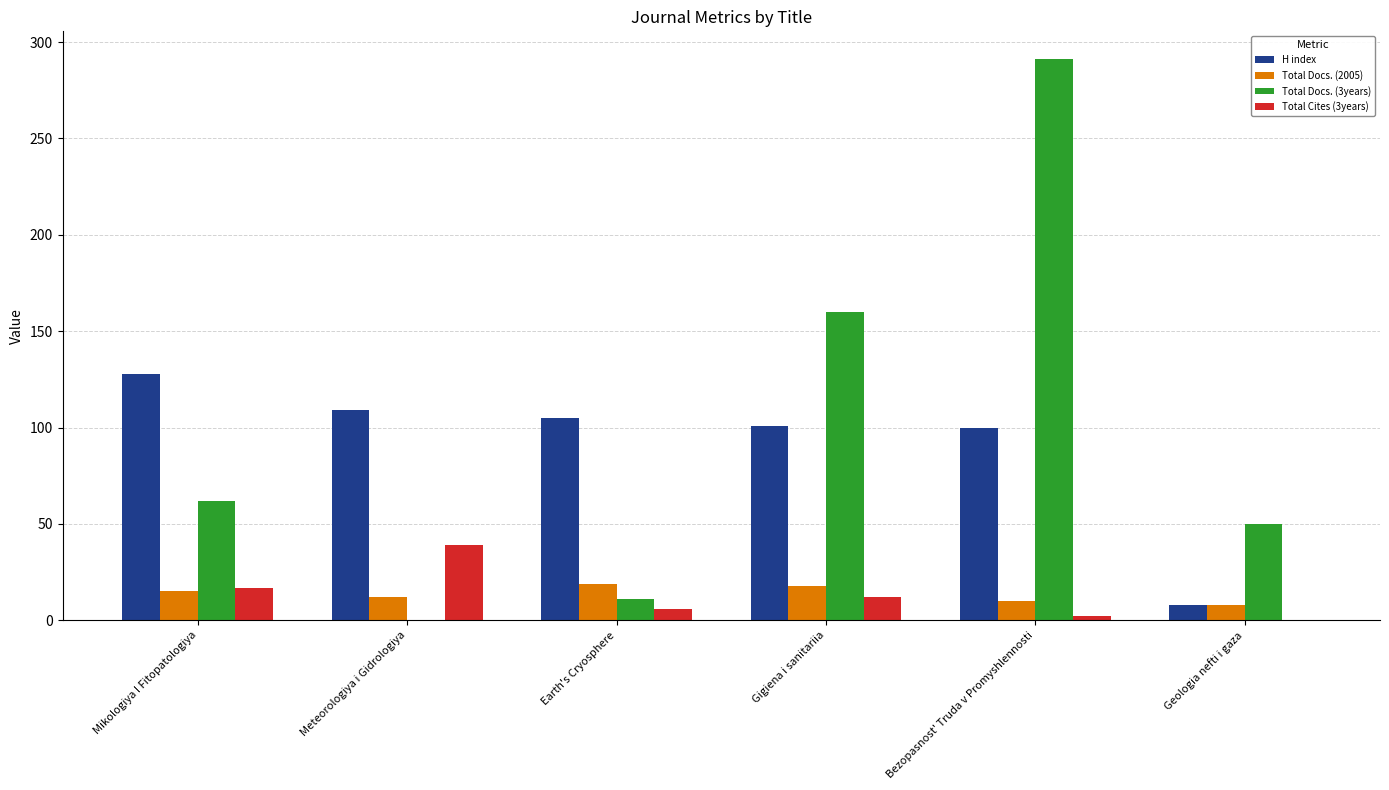

The Total Docs. (2005) series shows 31 at Earth's Cryosphere. True or false?

False